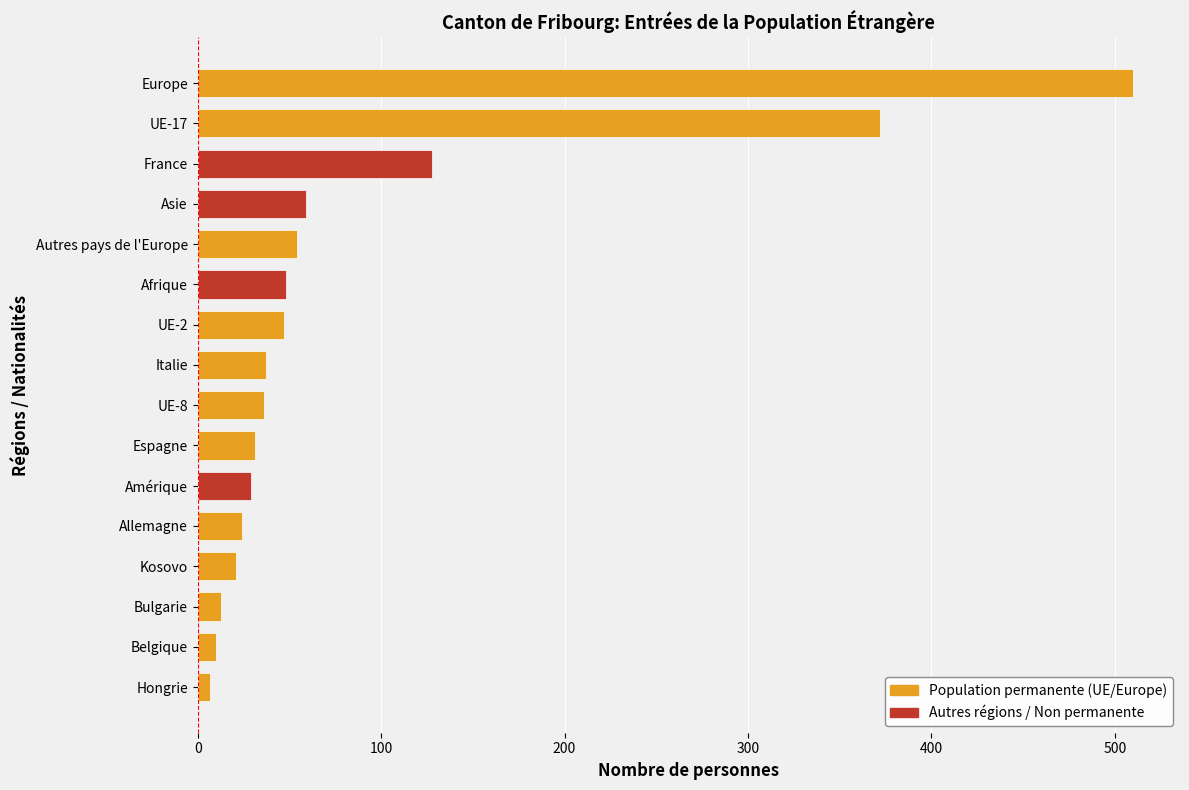

What is the sum of the Total values at Kosovo and Belgique?

31